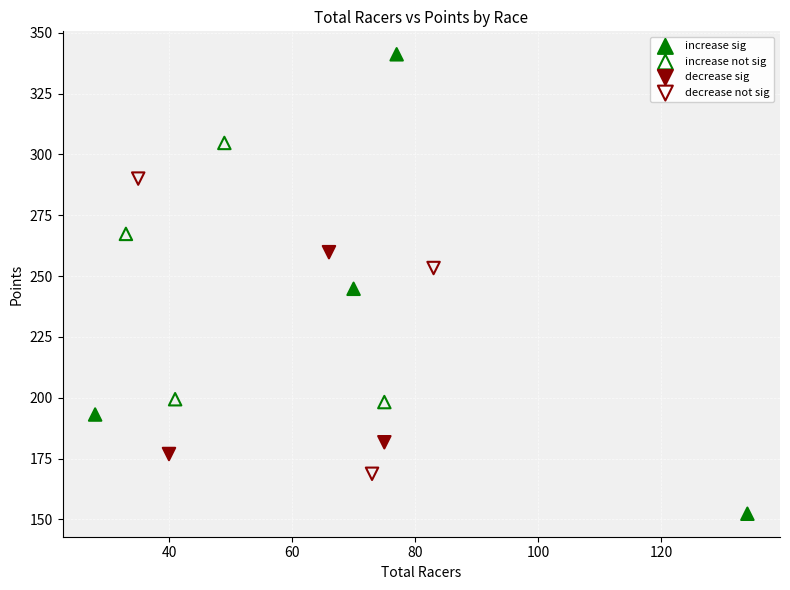

Which series reaches the minimum Y coordinate?

increase sig